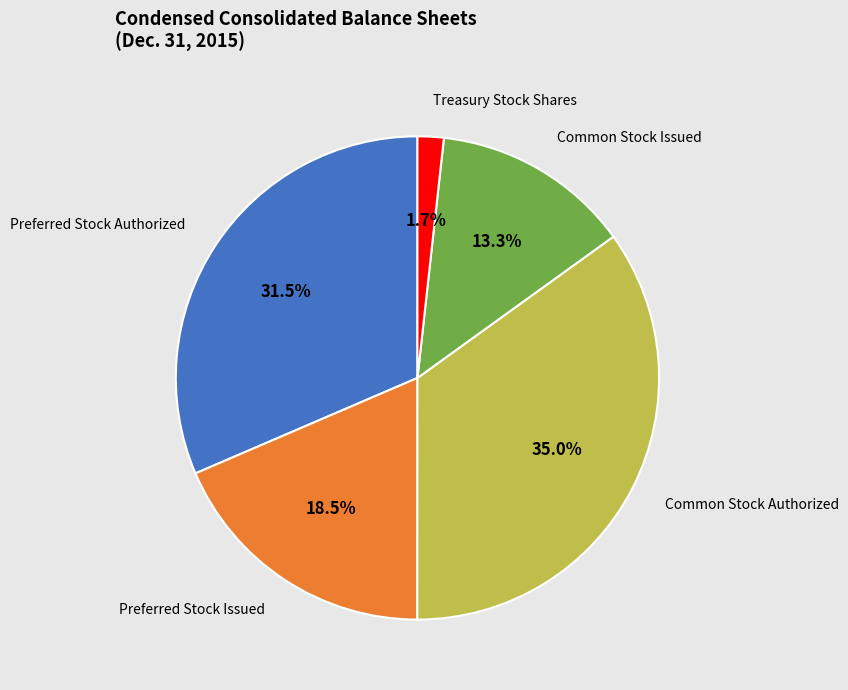

Is there a majority slice in this chart?

No